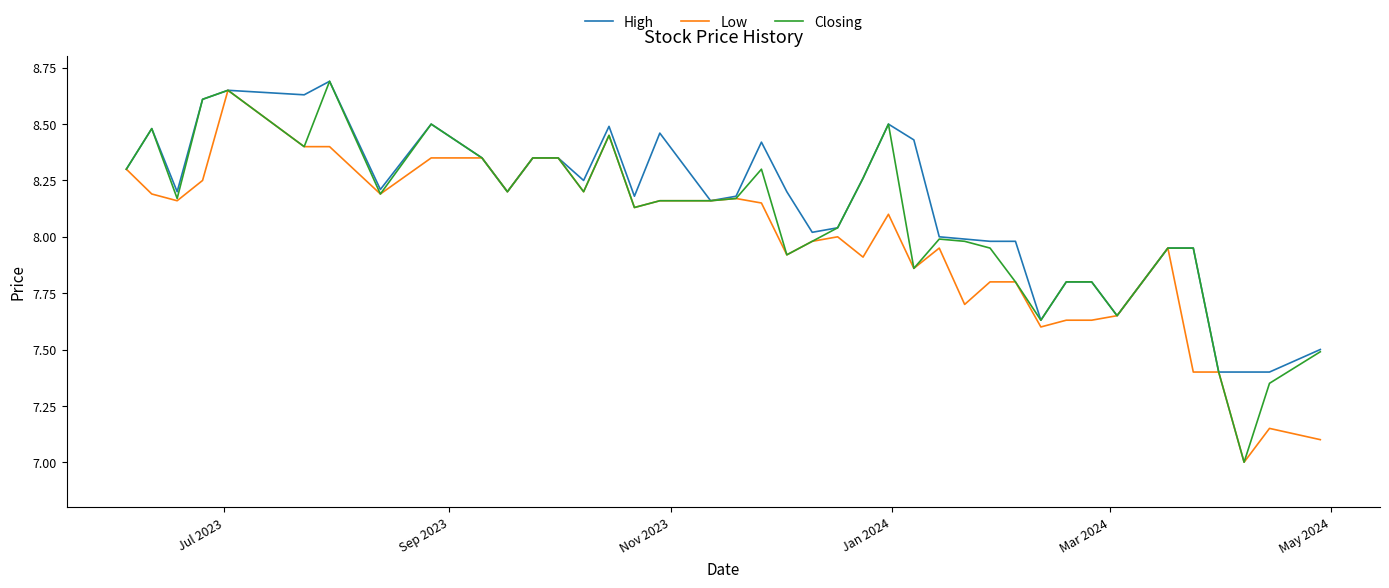

What is the lowest value of the High series?

7.4